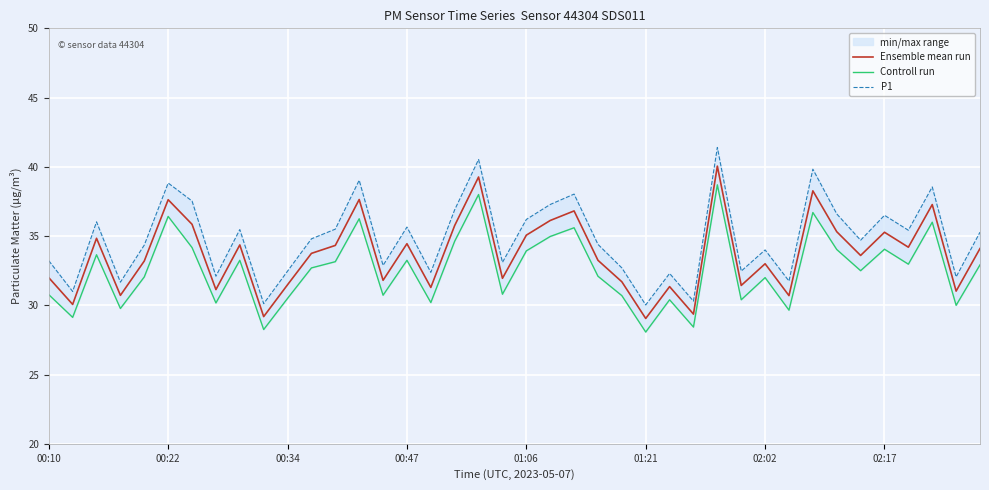

What is the minimum value for Ensemble mean run?

29.1